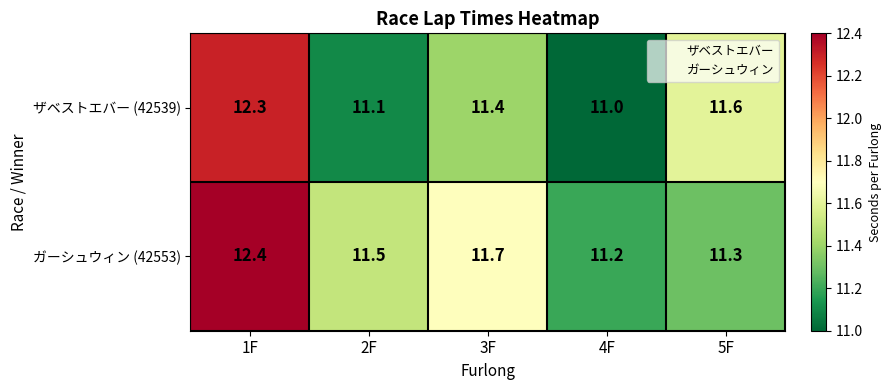

Which label corresponds to the largest value in the chart?

1F